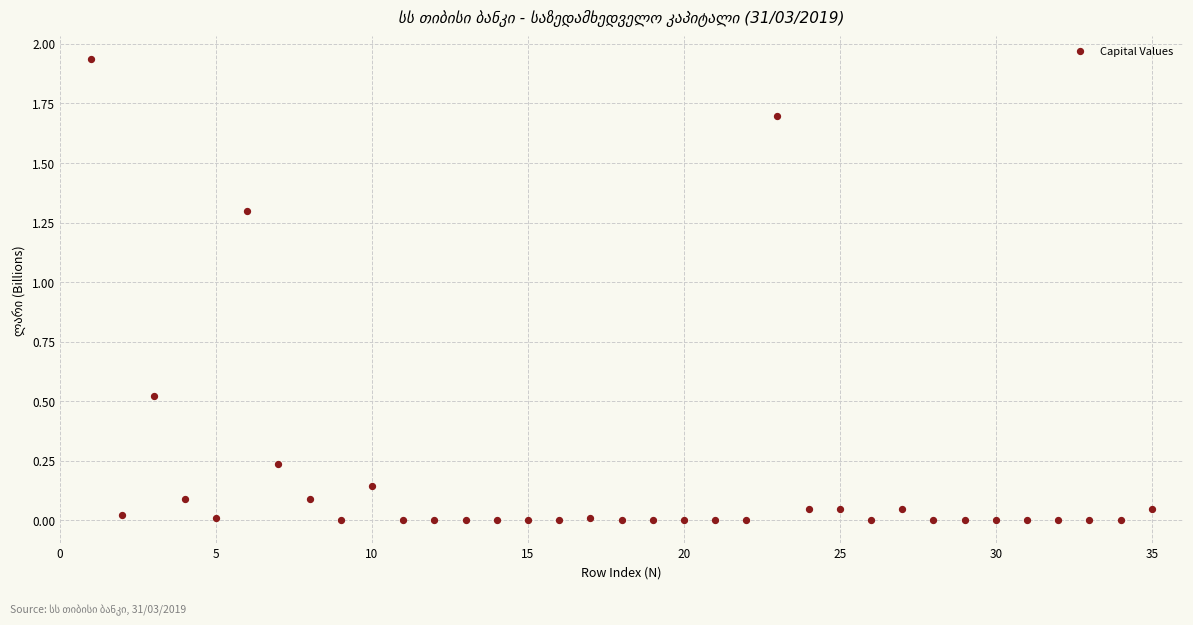

What is the range of X values (max minus min)?

34.0